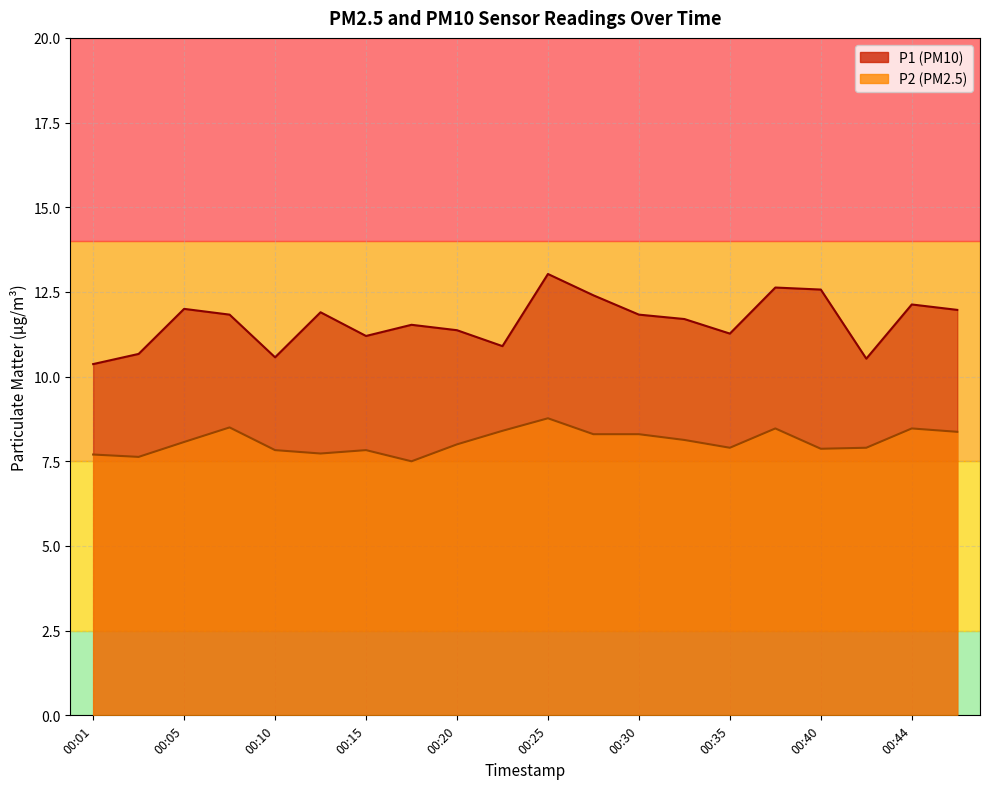

Does the chart display data point markers on the line(s)?

No